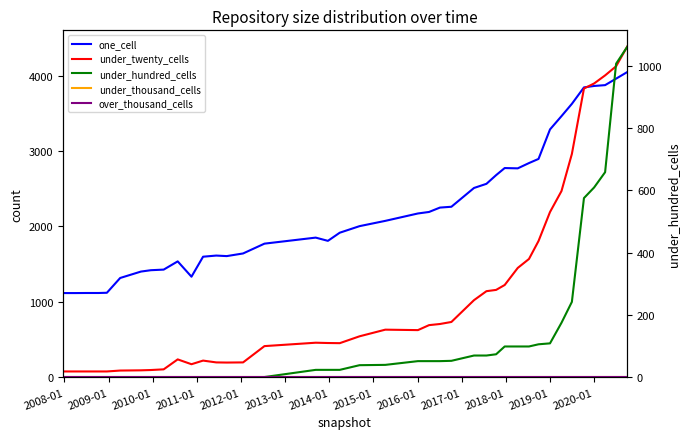

What is the maximum value shown in the chart?

4384